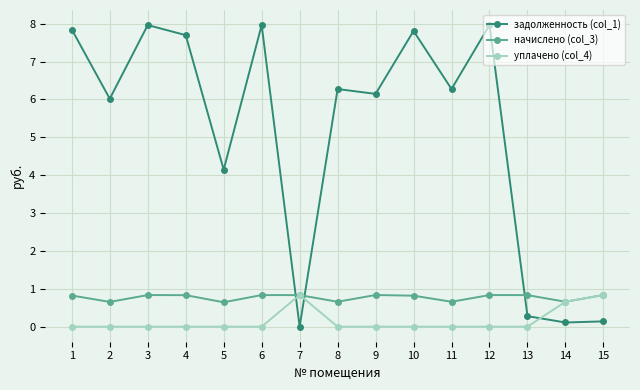

True or false: уплачено (col_4) and задолженность (col_1) cross at least once.

True